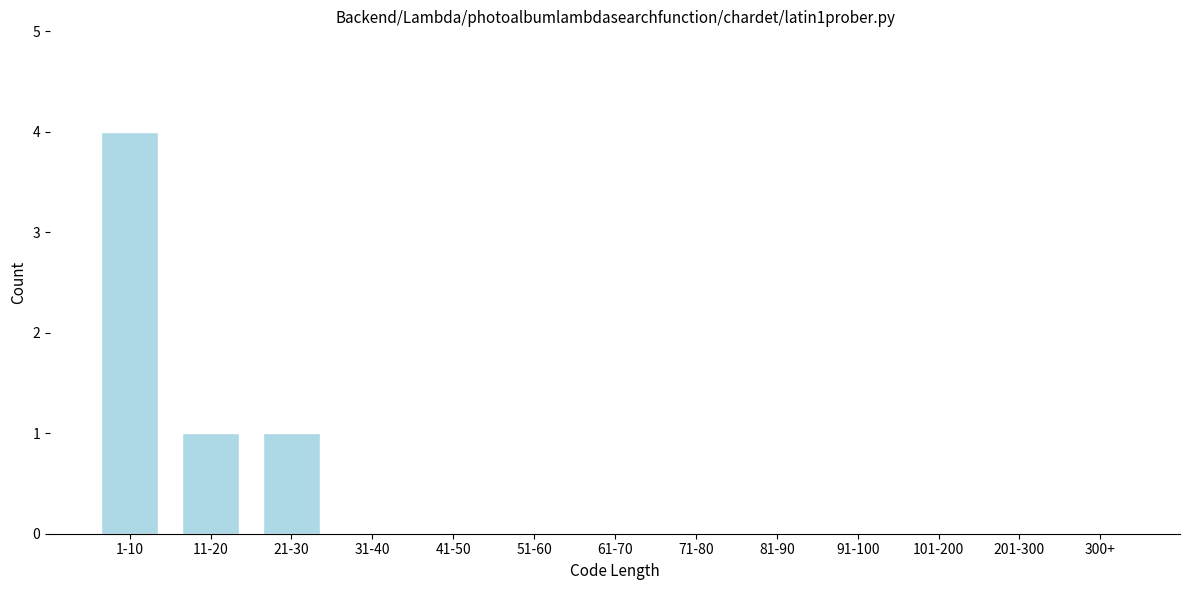

Reading left to right, what are all the values shown in this chart?

1-10=4	11-20=1	21-30=1	31-40=0	41-50=0	51-60=0	61-70=0	71-80=0	81-90=0	91-100=0	101-200=0	201-300=0	300+=0